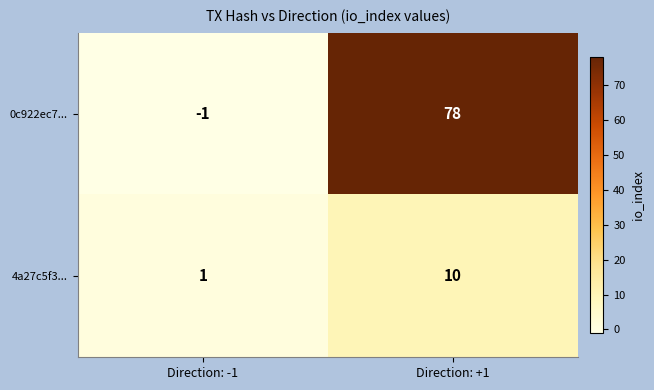

Reading right to left, transcribe all the data shown in this chart.

0c922ec7...: 78	-1
4a27c5f3...: 10	1